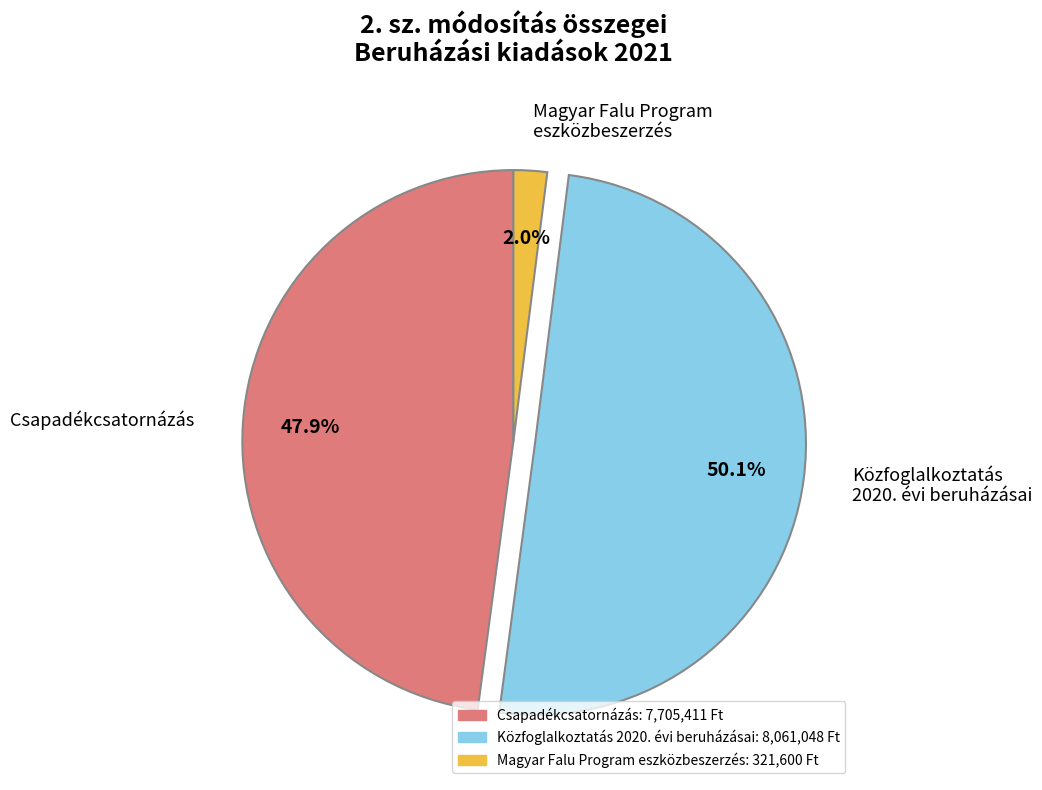

Does Magyar Falu Program eszközbeszerzés represent more than half of the total?

No